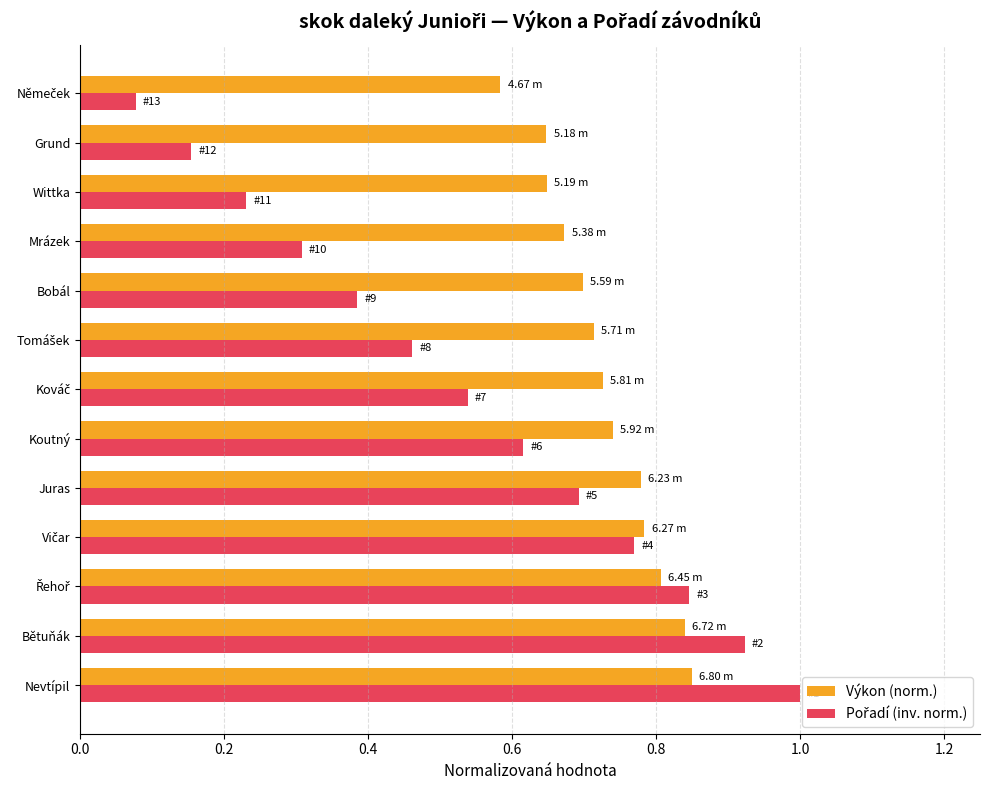

What is the difference between the maximum and minimum values in the Výkon (norm.) series?

0.3